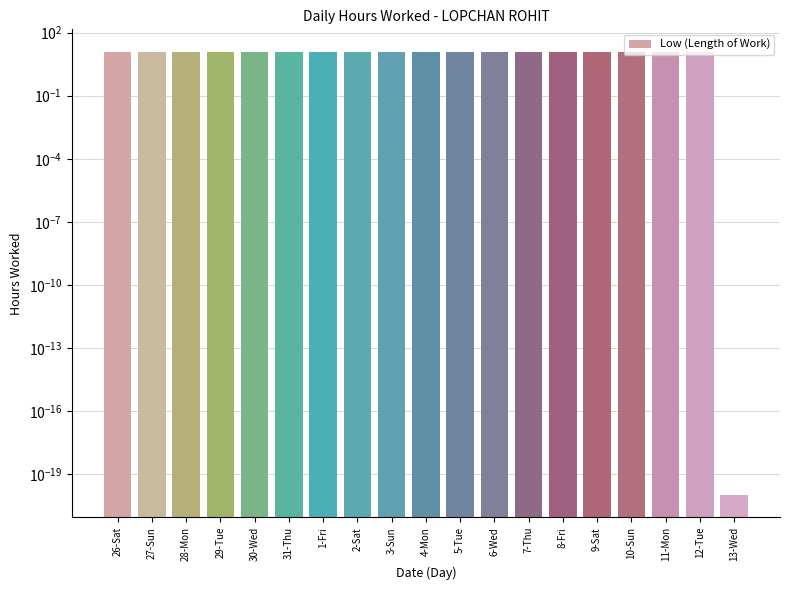

What is the difference between the values at 13-Wed and 6-Wed?

12.4